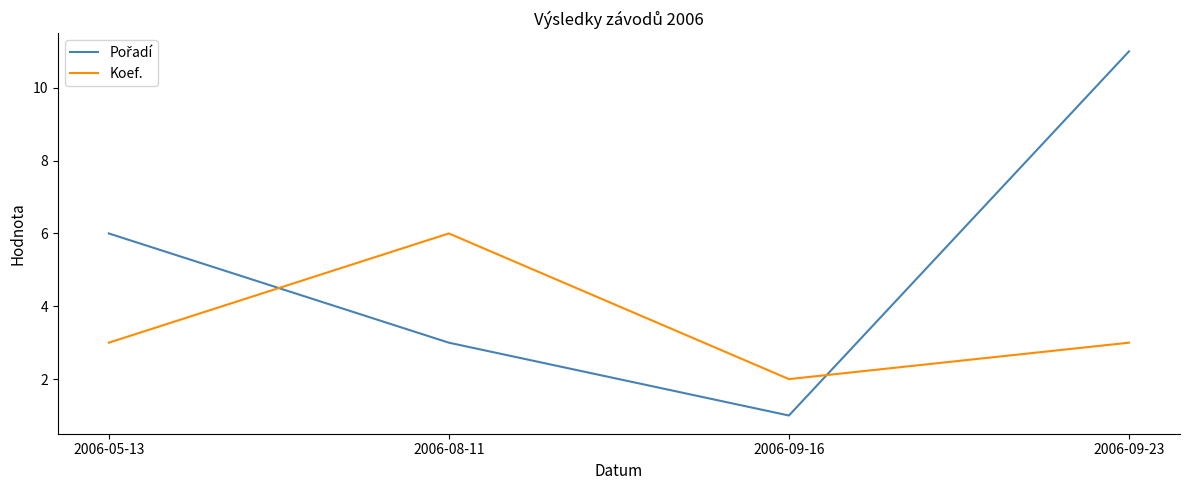

The Koef. series shows 9 at 2006-08-11. True or false?

False